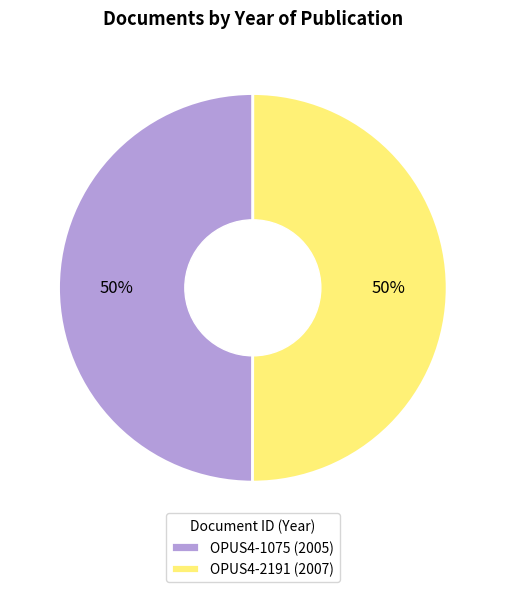

Combined, do OPUS4-1075 (2005) and OPUS4-2191 (2007) account for over 50%?

Yes